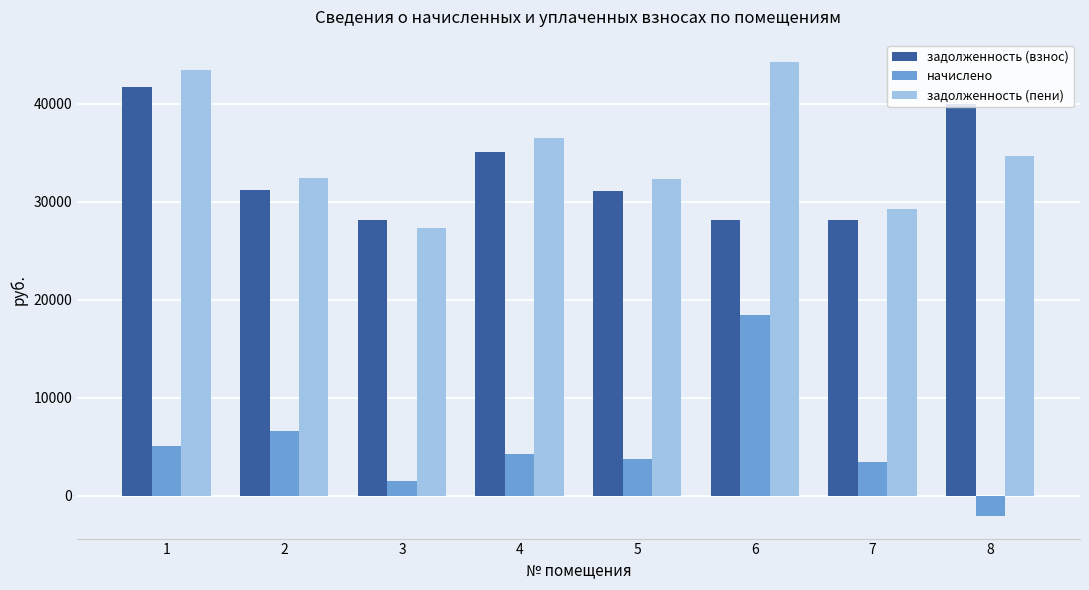

Which series has the largest total across all categories?

задолженность (пени)